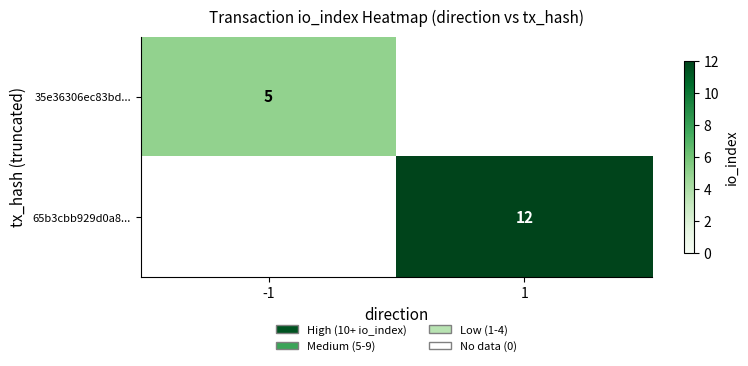

The value of 65b3cbb929d0a8... at 1 is 12. True or false?

True